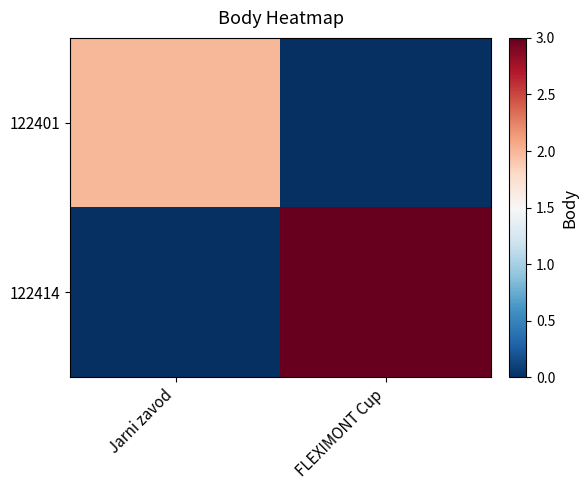

Reading left to right, list all the values displayed in this chart.

122401: Jarni zavod=2	FLEXIMONT Cup=0
122414: Jarni zavod=0	FLEXIMONT Cup=3